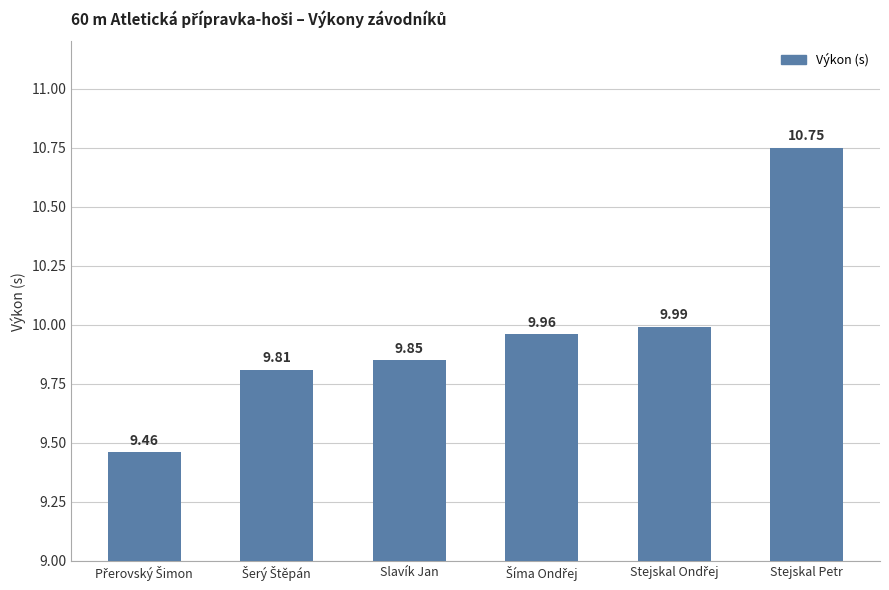

Which label corresponds to the largest value in the chart?

Stejskal Petr